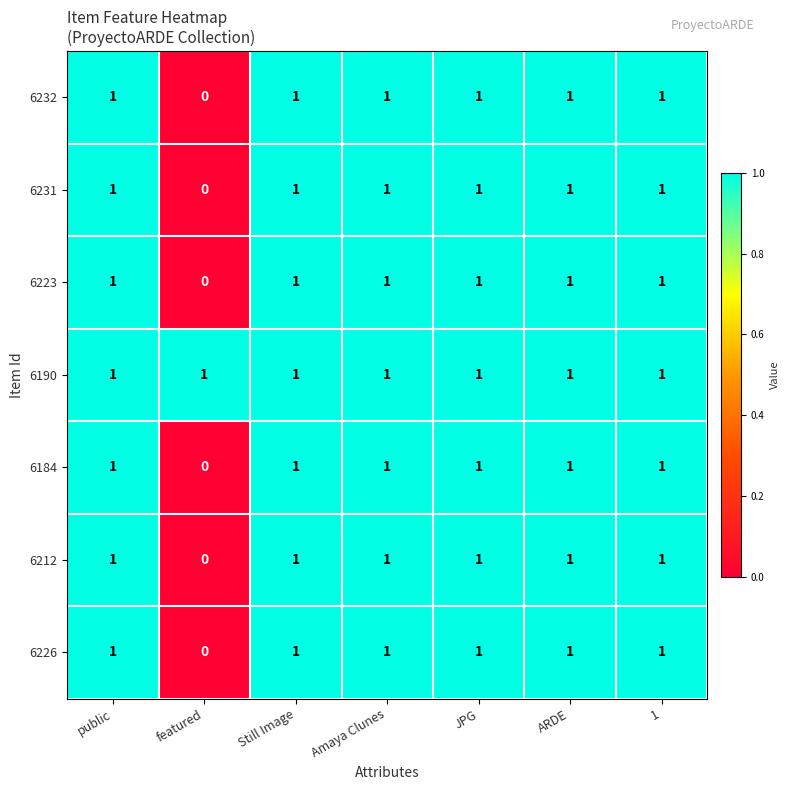

What is the sum of all 6226 values?

6